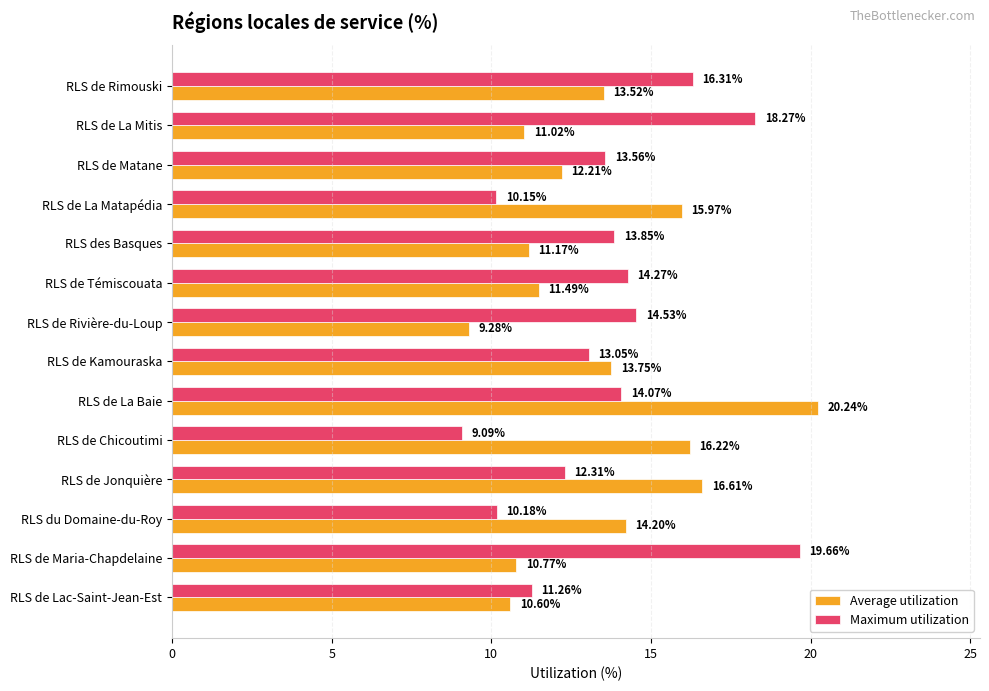

What is the maximum value for Maximum utilization?

19.7